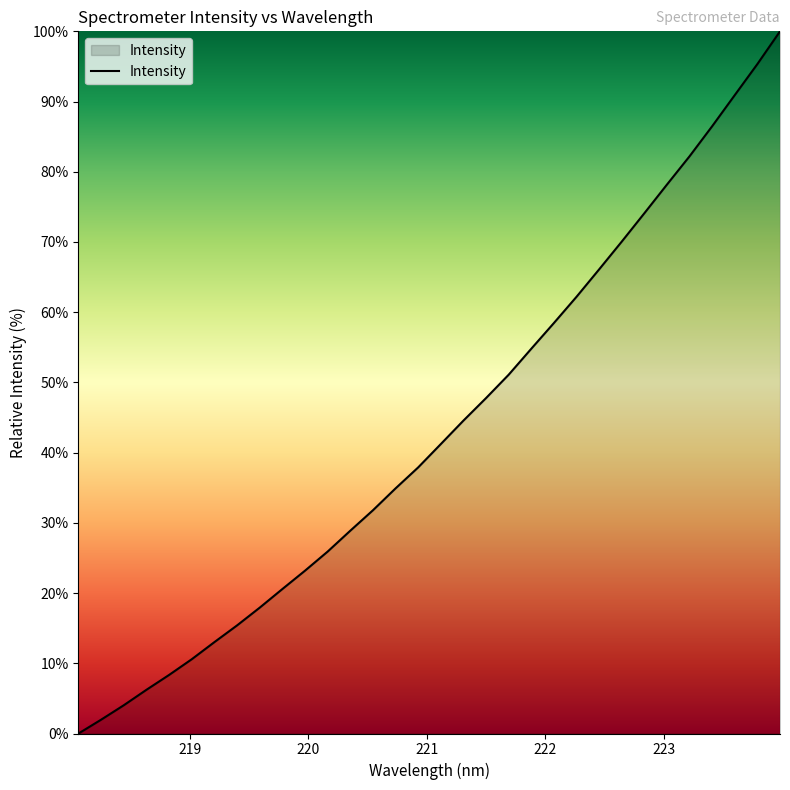

What is the difference between the maximum and minimum values?

100.0